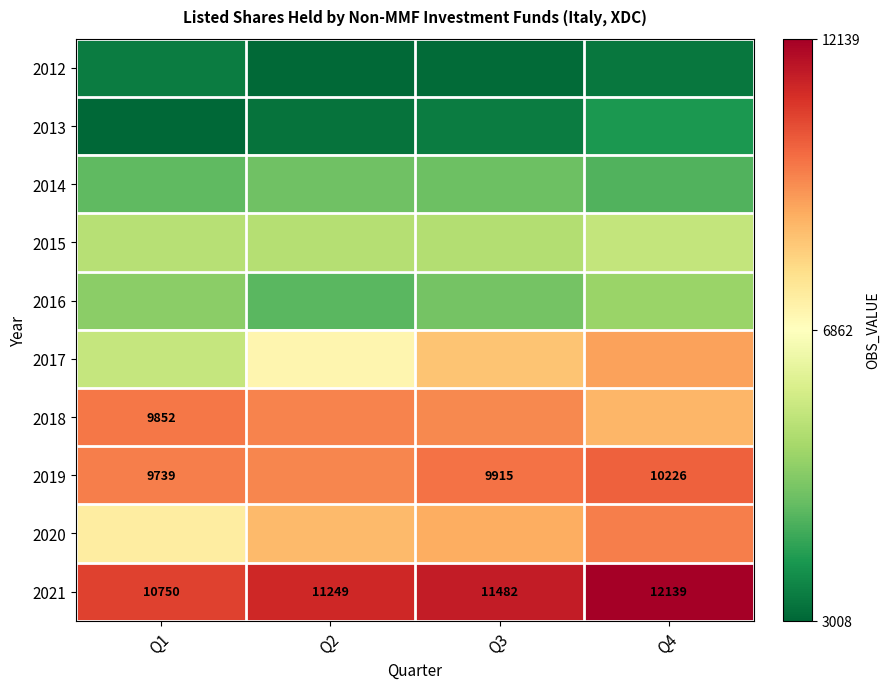

What value does the 2021 series have at Q4, to the nearest 100?

12100